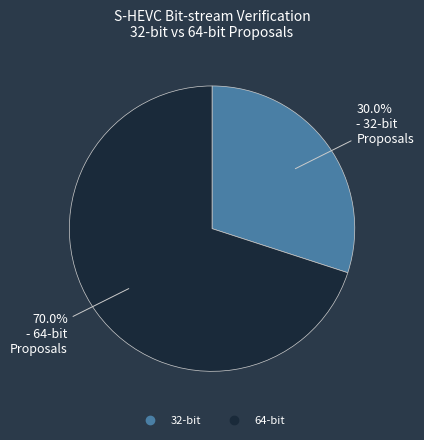

Is there a majority slice in this chart?

Yes